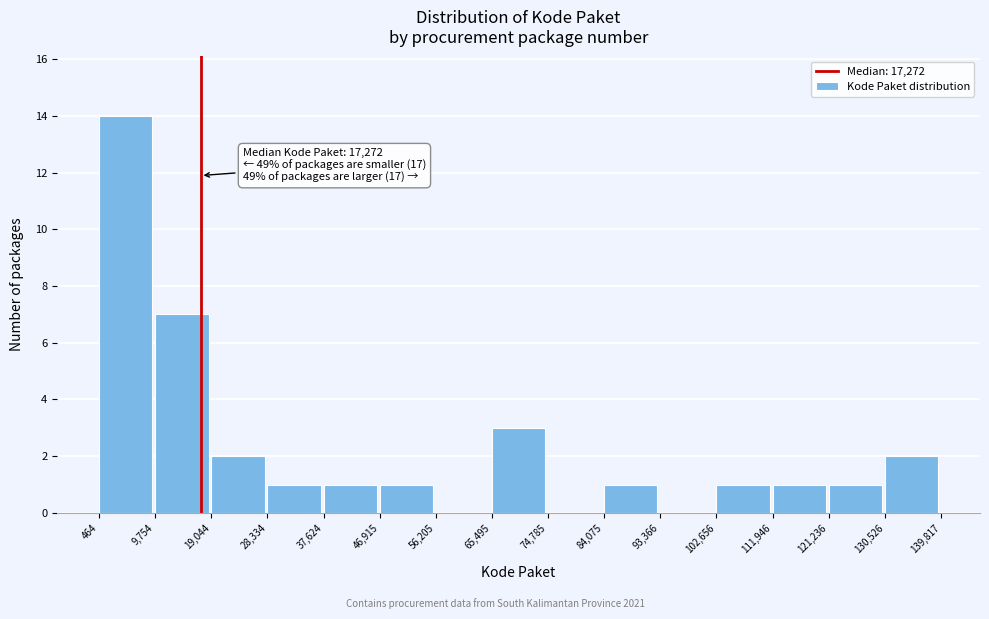

Which range on the x-axis has the tallest bar?

464 to 9,754